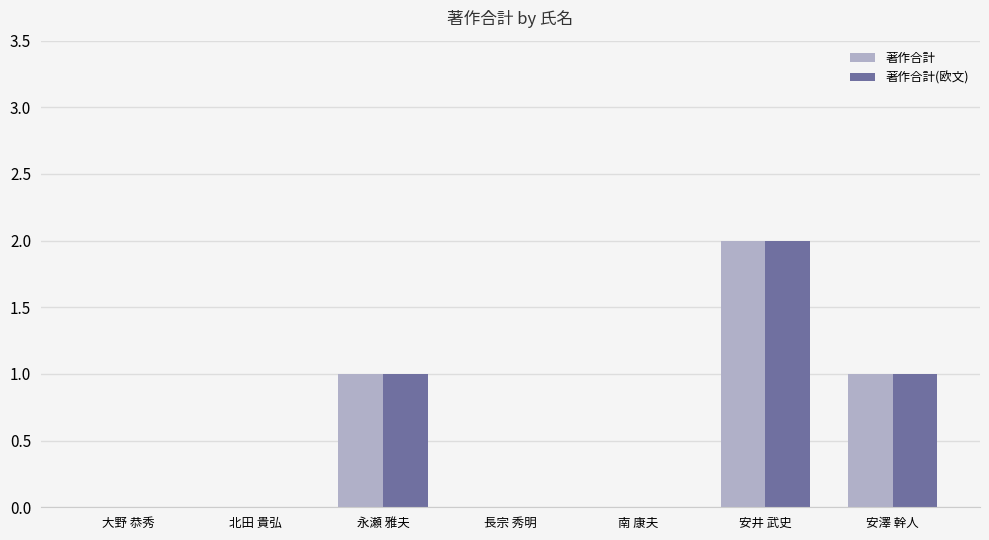

What is the sum of the 著作合計 values at 安井 武史 and 安澤 幹人?

3